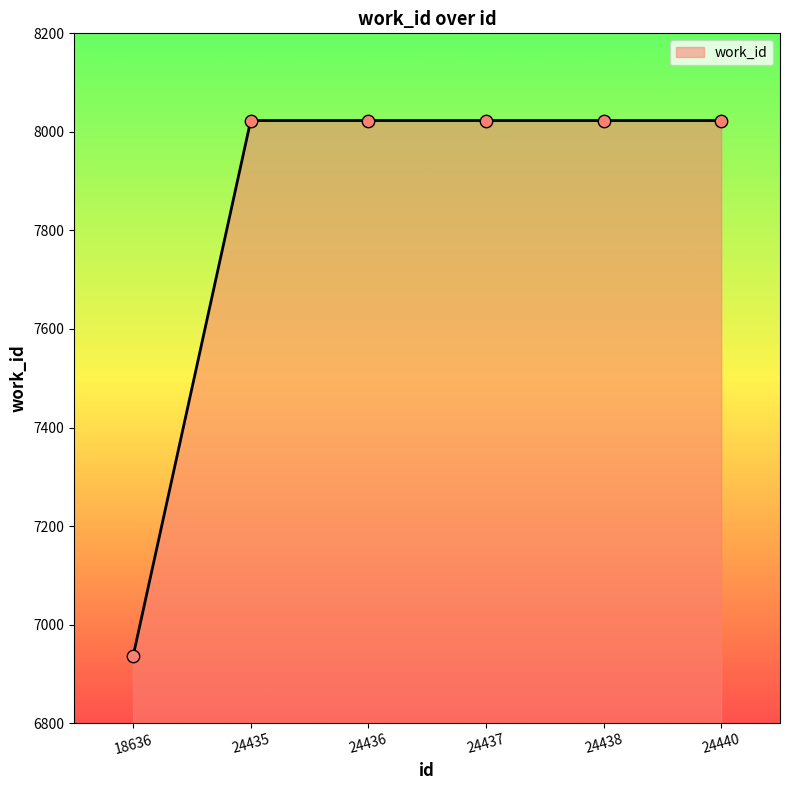

What is the change in value from 18636 to 24436?

+1087